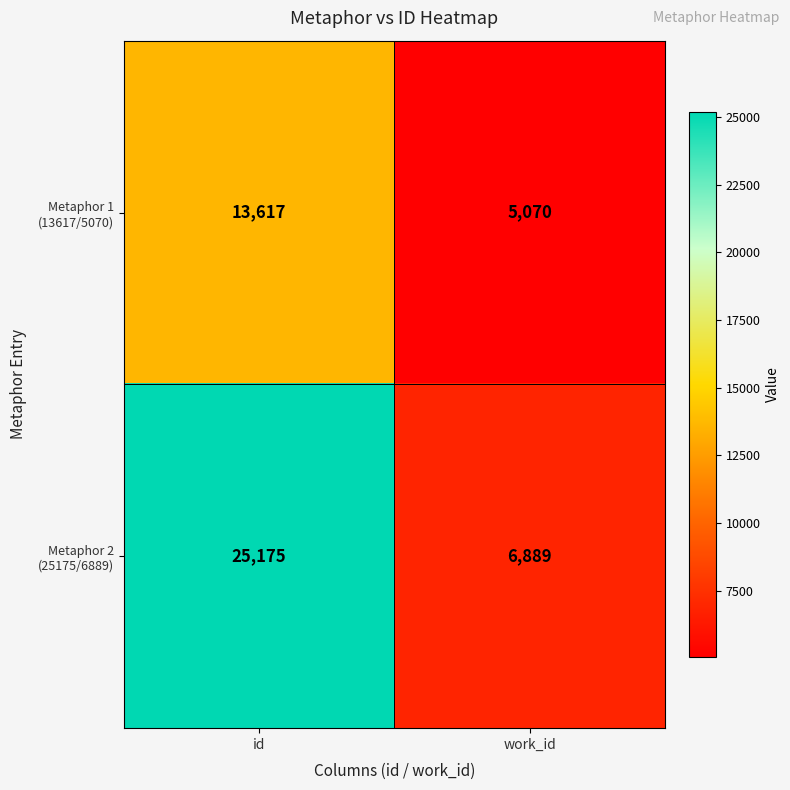

What is the total value across all series at id?

38792